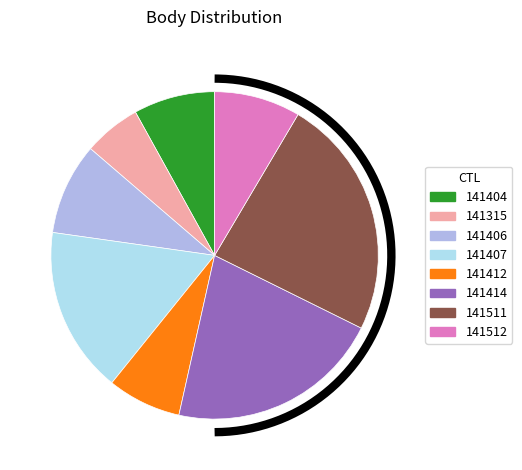

Rank the categories by value from highest to lowest.

141511, 141414, 141407, 141406, 141512, 141404, 141412, 141315